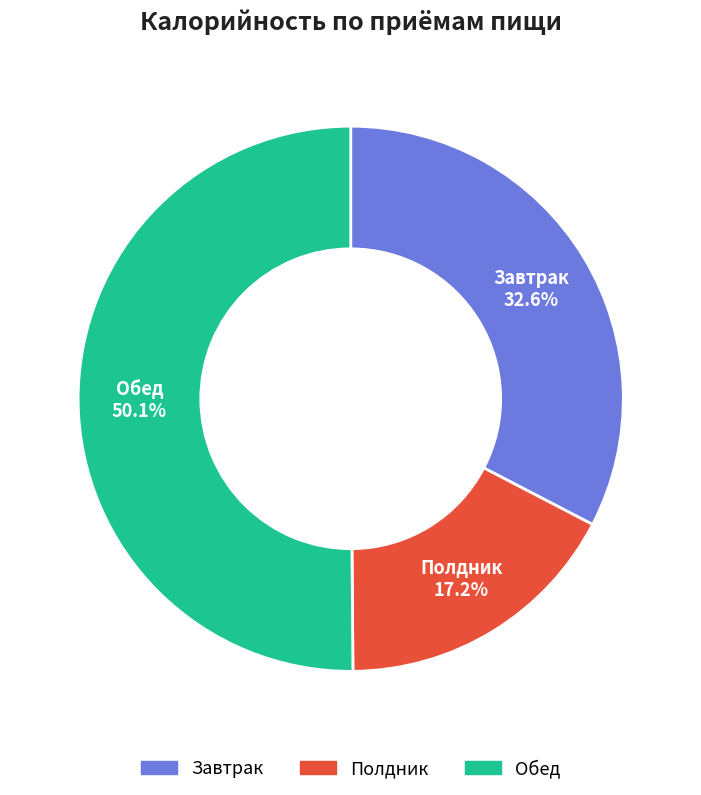

True or false: Полдник accounts for 17% of the total.

True